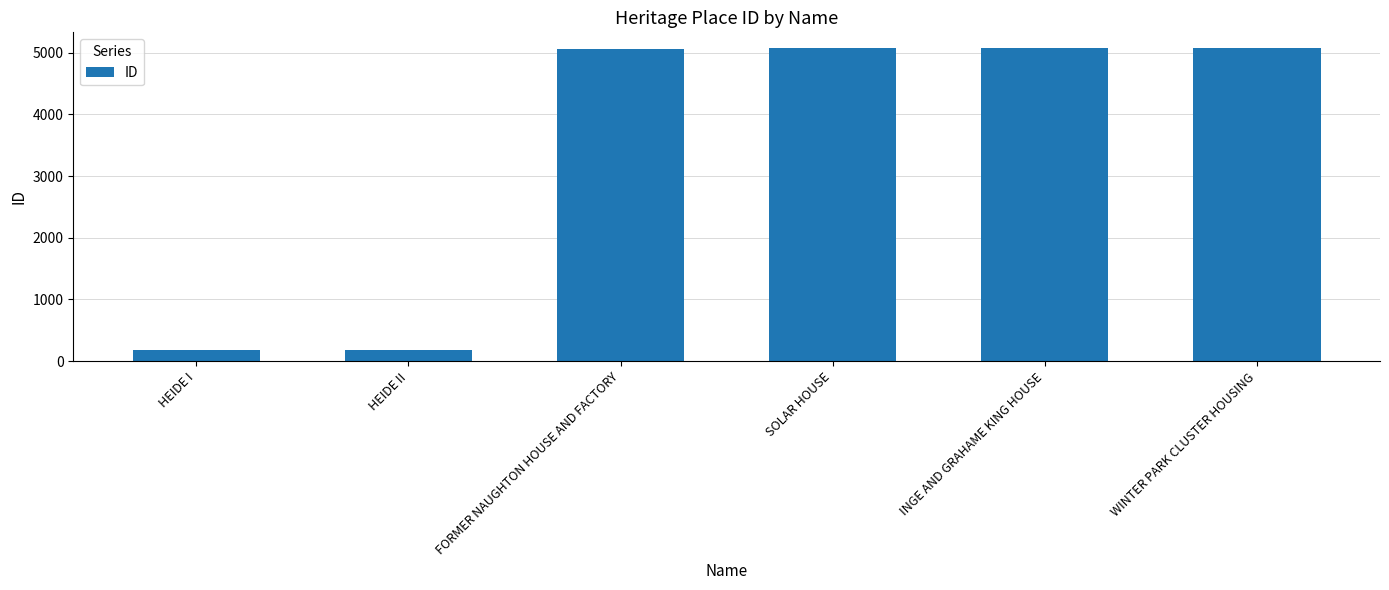

How many data points are less than 5068?

3